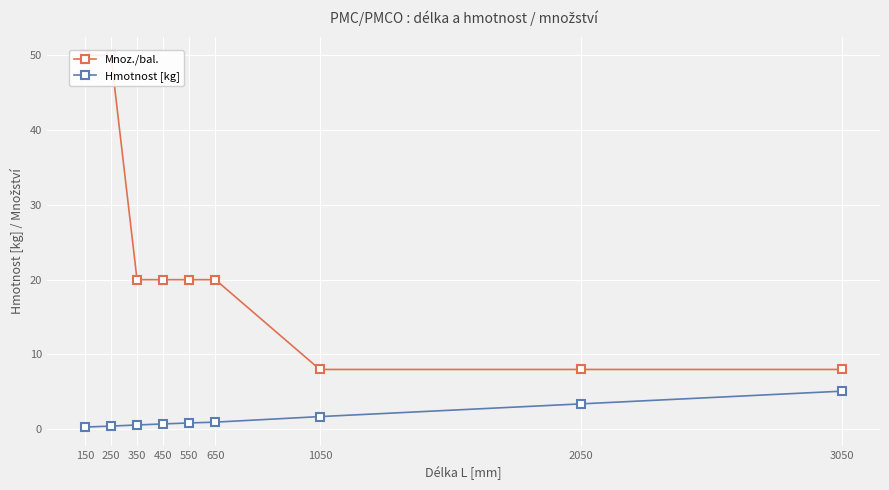

Count the number of data series in this chart.

2